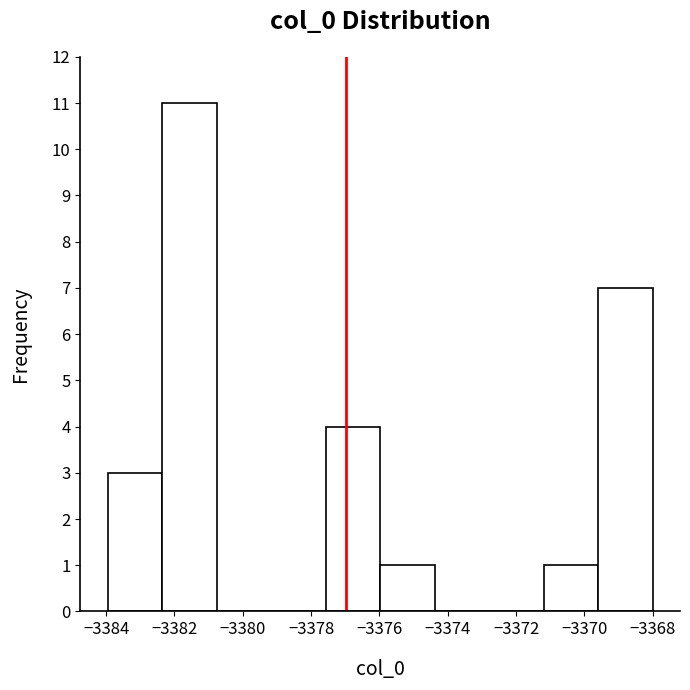

How tall is the bar that spans -3377.6 to -3376.0 on the x-axis? Neither the bar edges nor the heights are printed on the chart, so give them approximately, as read against the axes.

4